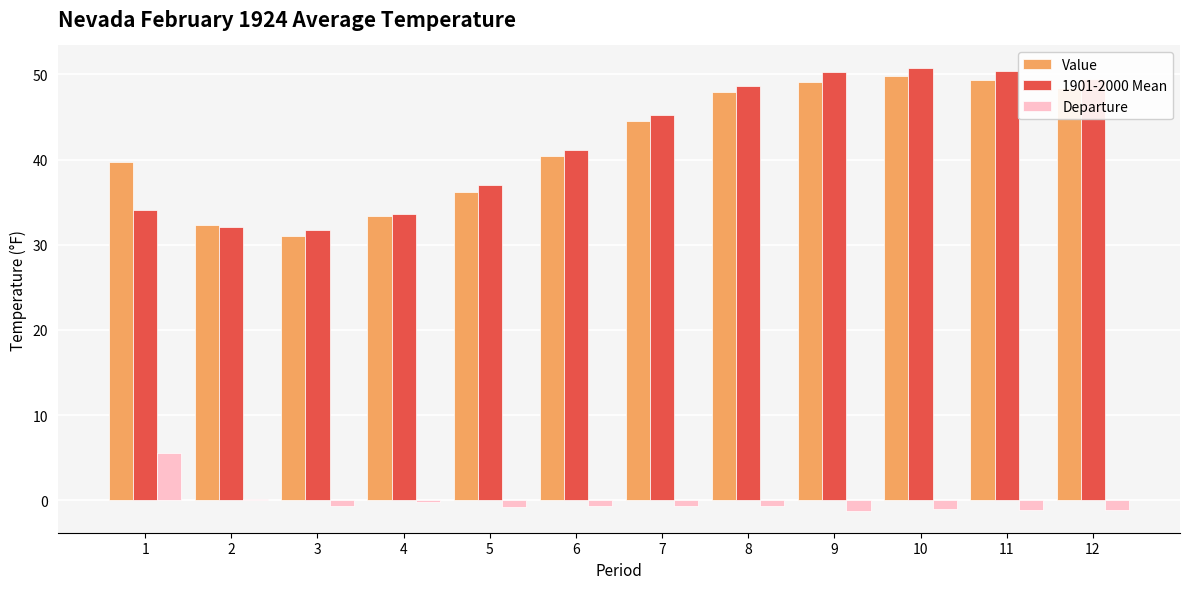

What is the lowest value of the 1901-2000 Mean series?

31.7